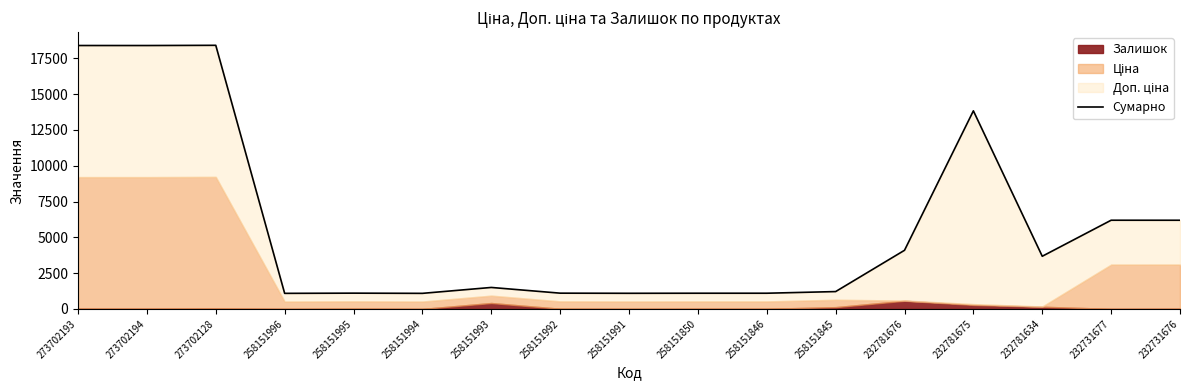

Reading left to right, extract all data points from this chart.

18391.7	18390.7	18405.7	1086.8	1100.8	1086.8	1498.8	1099.8	1090.8	1095.8	1095.8	1210.8	4093.6	13830.2	3676.6	6192.7	6191.2